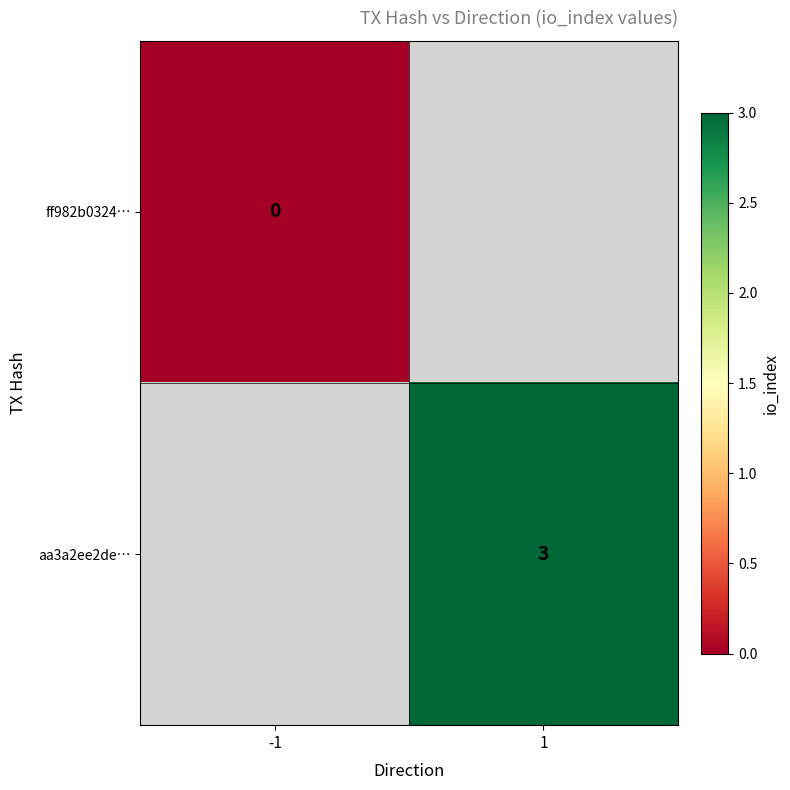

The value of aa3a2ee2de… at 1 is 3. True or false?

True